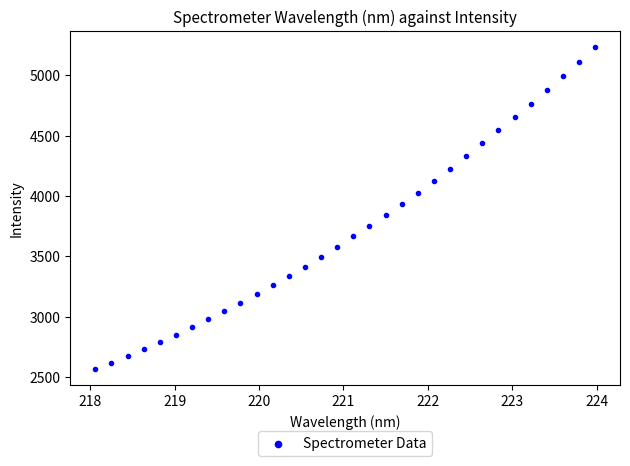

What is the range of X values (max minus min)?

5.9